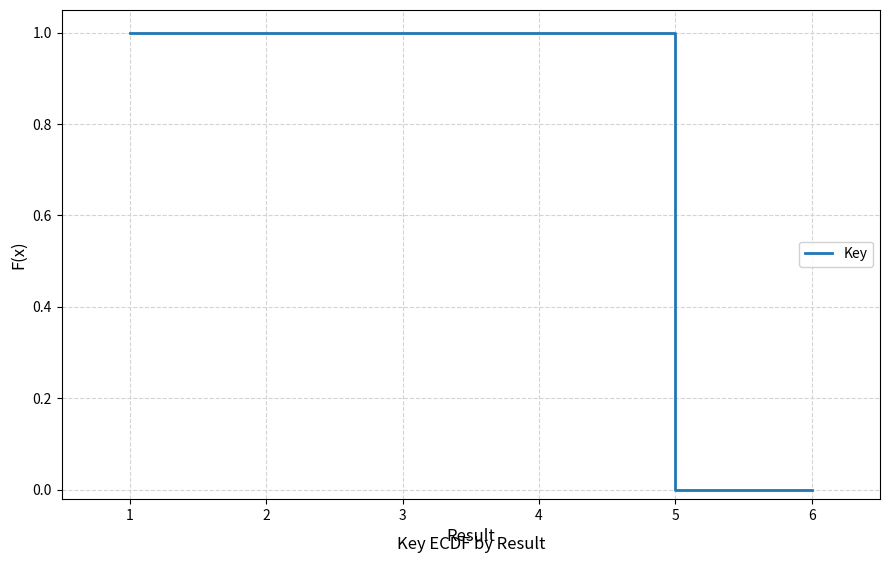

What is the change in value from 2 to 5?

-1.0